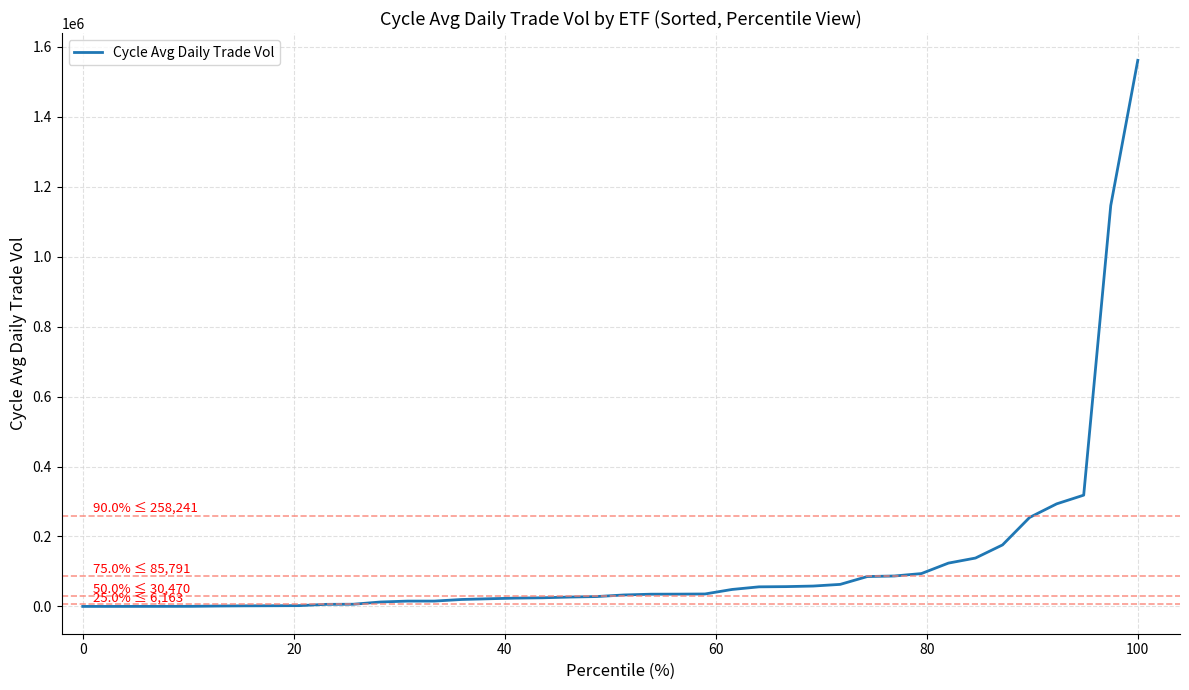

What is the maximum value shown in the chart?

1561346